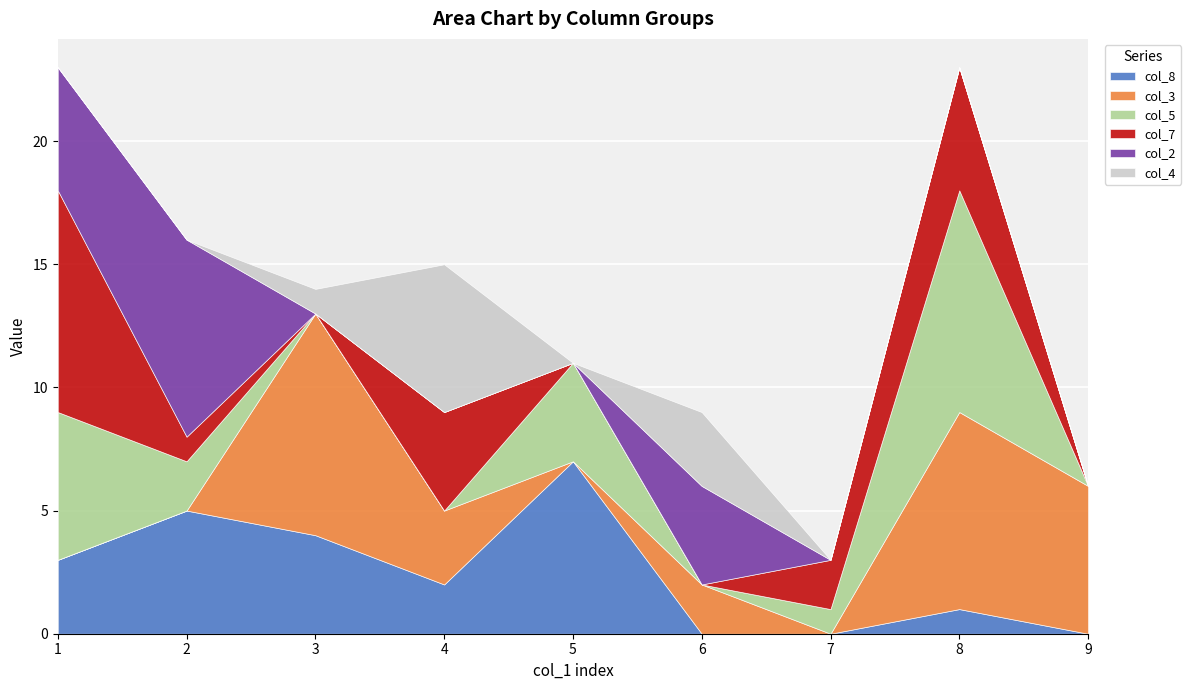

What is the sum of the col_7 values at 7 and 2?

3